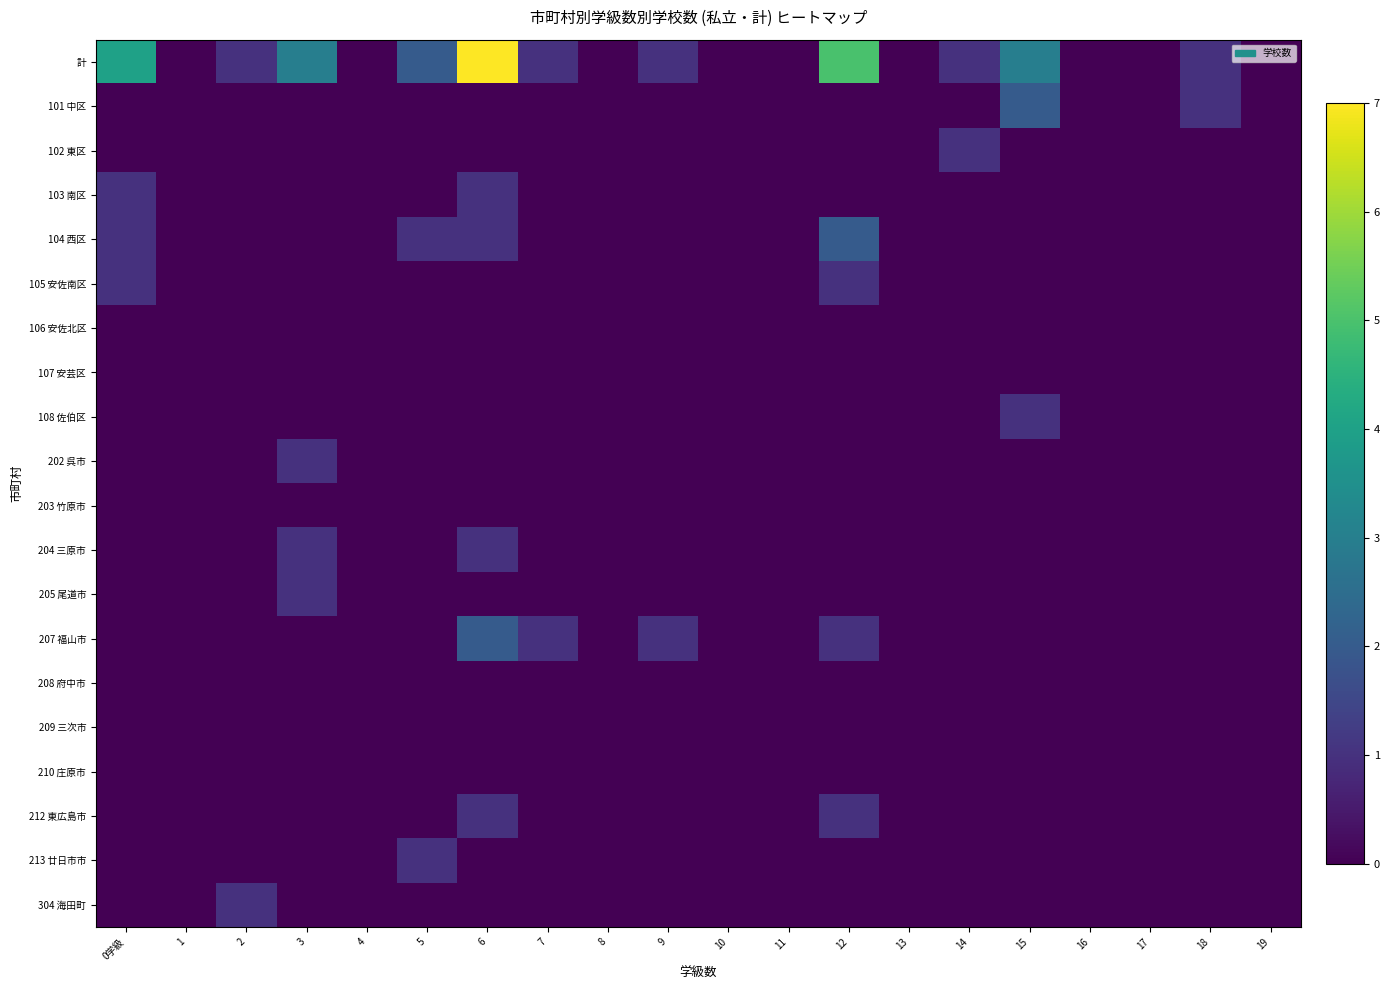

Which series changed the most between 13 and 17?

計